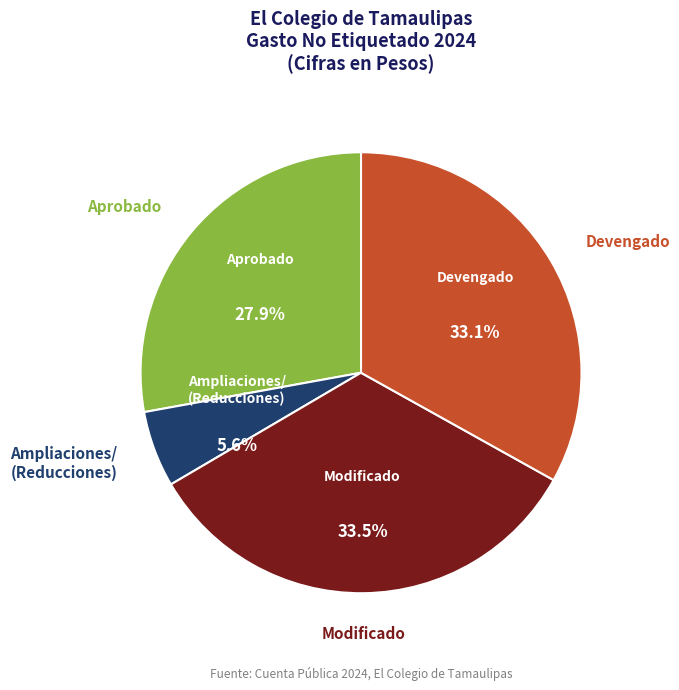

Is there any slice that represents more than half of the pie?

No